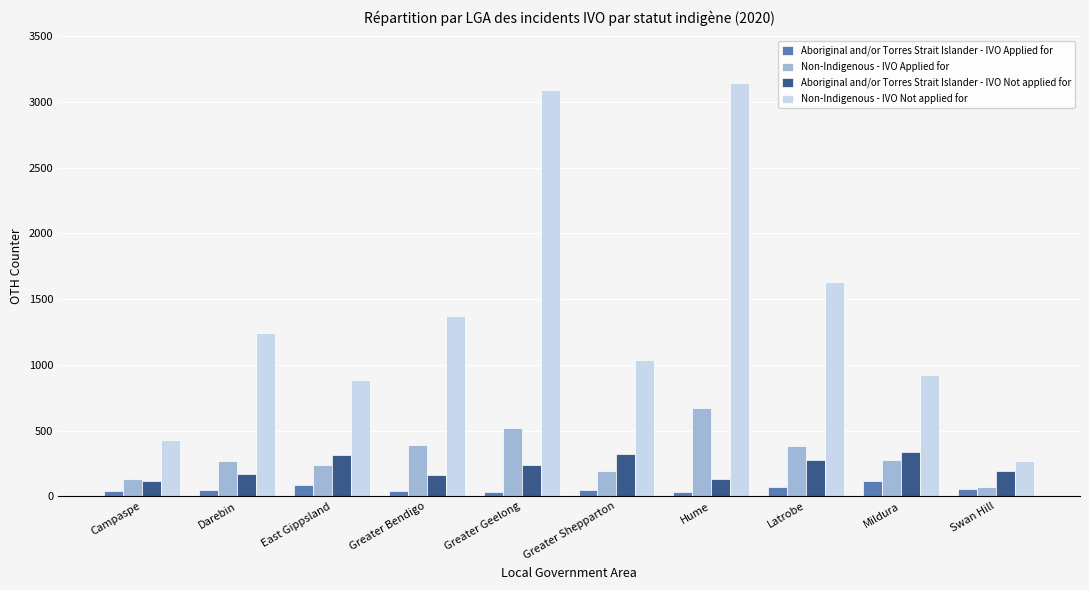

Rank the series by their maximum value, from lowest to highest.

Aboriginal and/or Torres Strait Islander - IVO Applied for, Aboriginal and/or Torres Strait Islander - IVO Not applied for, Non-Indigenous - IVO Applied for, Non-Indigenous - IVO Not applied for